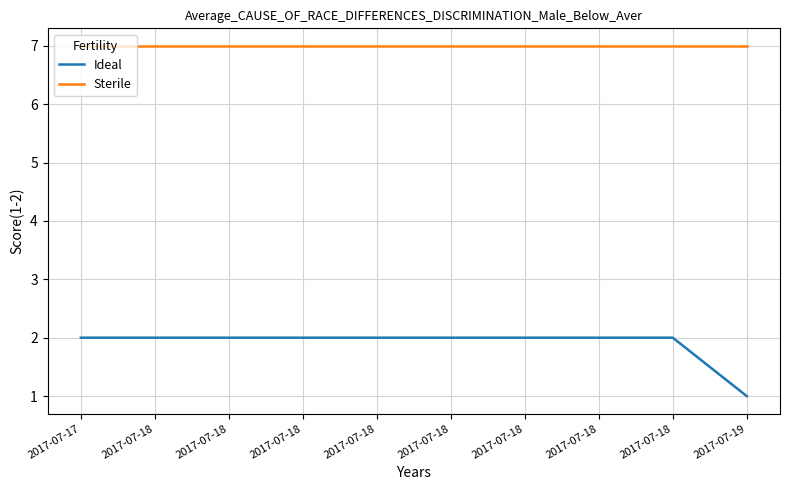

The Ideal series shows 2 at 2017-07-18. True or false?

True